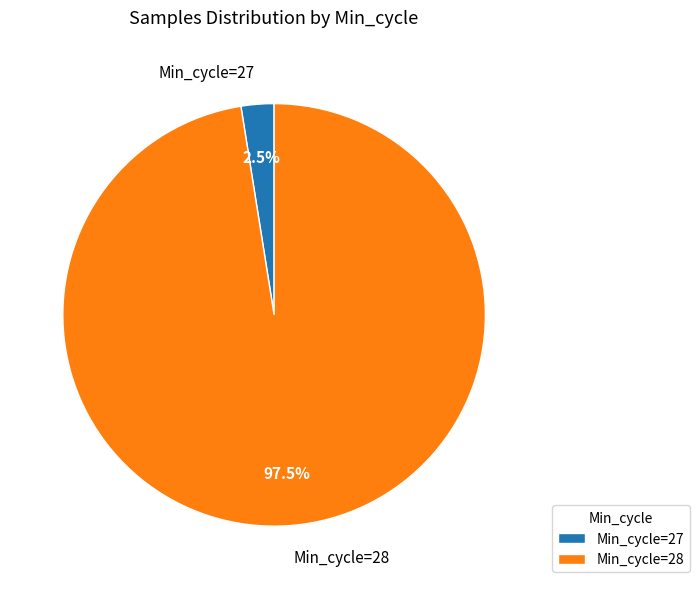

Which category has the biggest portion of the pie?

Min_cycle=28